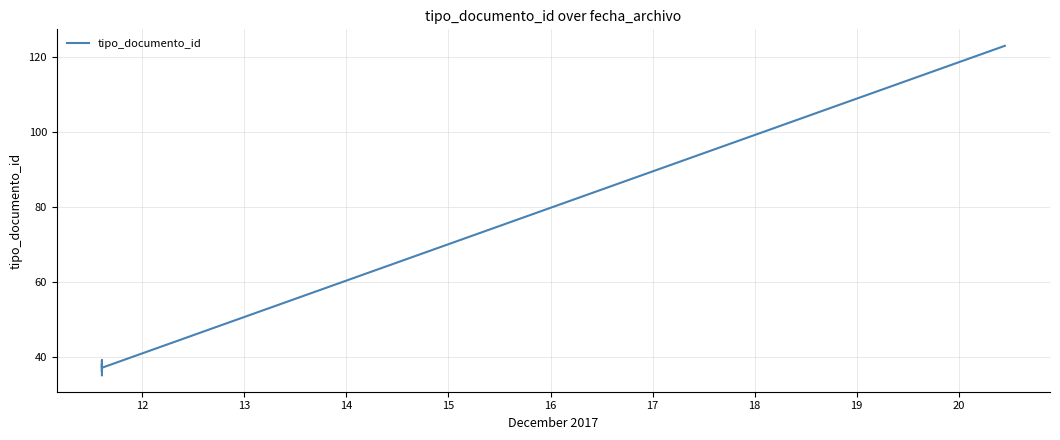

The chart shows a value of 61 at 14. True or false?

False